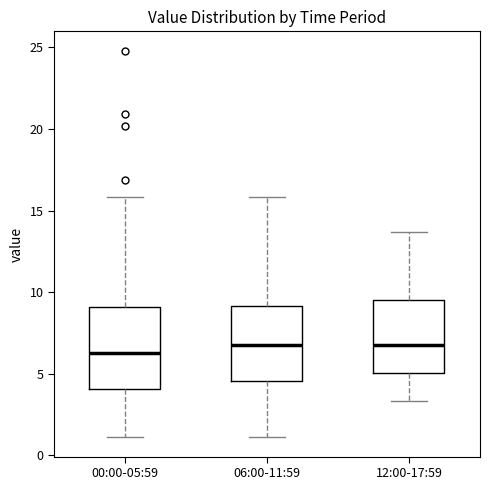

Reading left to right, read every box against the y-axis: the position of its median line, the range the box covers, and the ends of its whiskers. The values are not printed on the chart, so give them approximately, as read against the axis.

00:00-05:59: median 6.5, box 4.0 to 9.0, whiskers 1.0 to 16.0
06:00-11:59: median 7.0, box 4.5 to 9.0, whiskers 1.0 to 16.0
12:00-17:59: median 7.0, box 5.0 to 9.5, whiskers 3.5 to 13.5